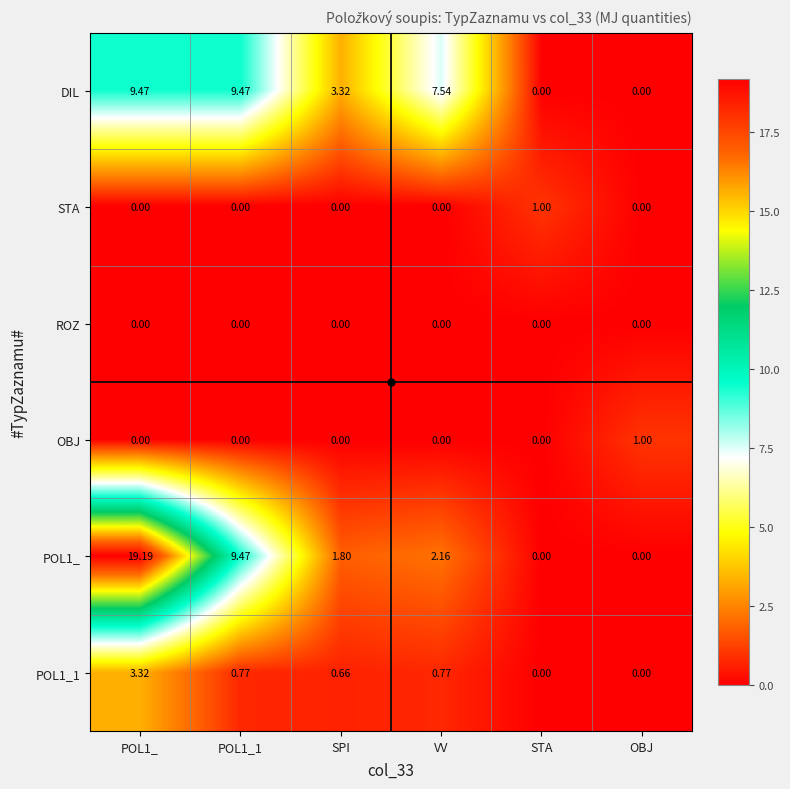

What is the total value across all series at POL1_?

32.0